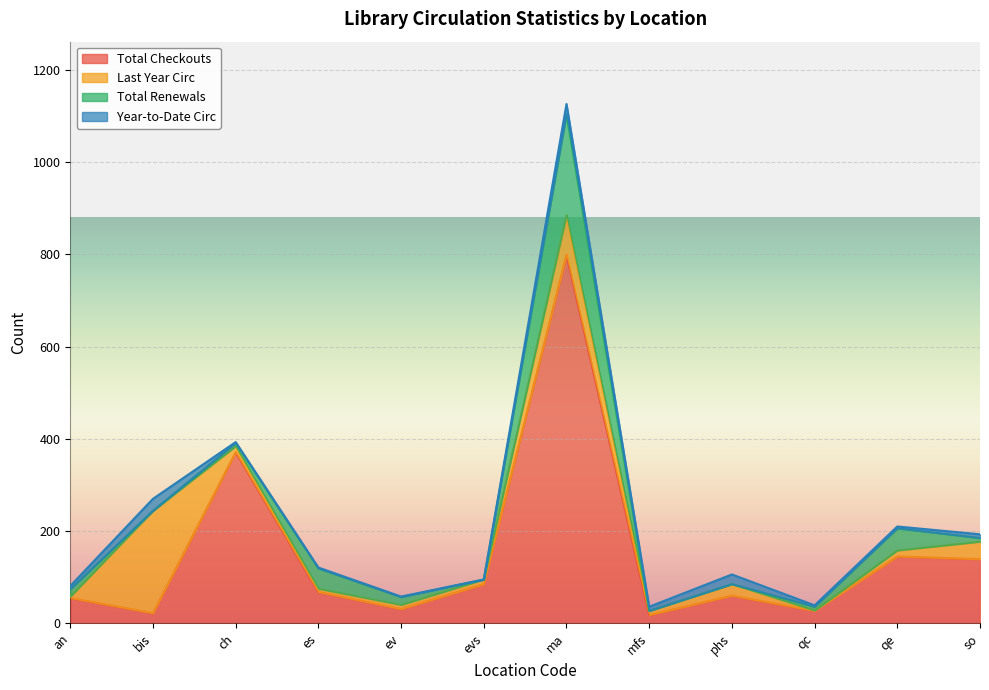

The value of Total Checkouts at phs is 60. True or false?

True